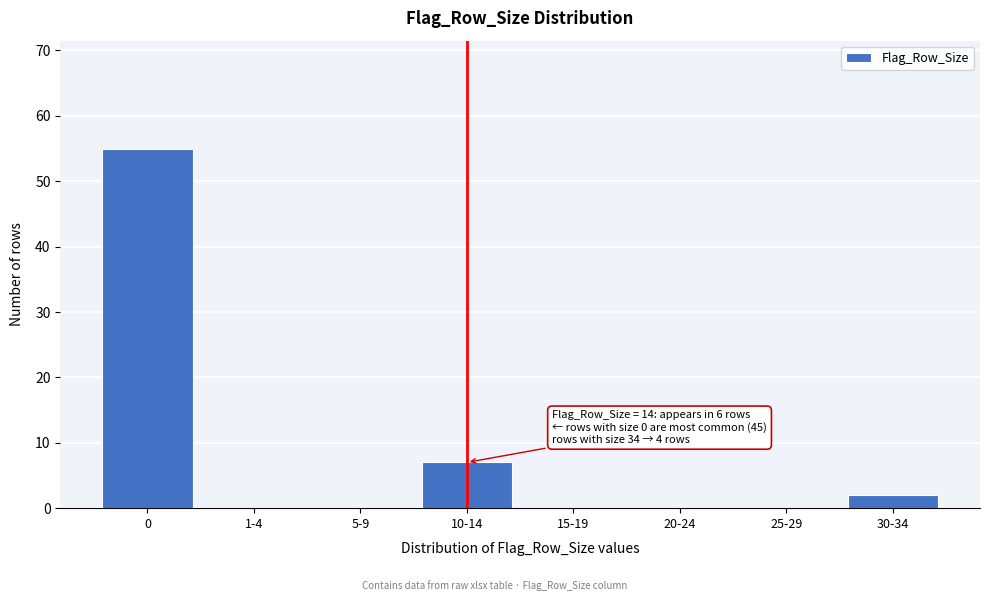

Reading right to left, what are all the values shown in this chart?

30-34=2	25-29=0	20-24=0	15-19=0	10-14=7	5-9=0	1-4=0	0=55